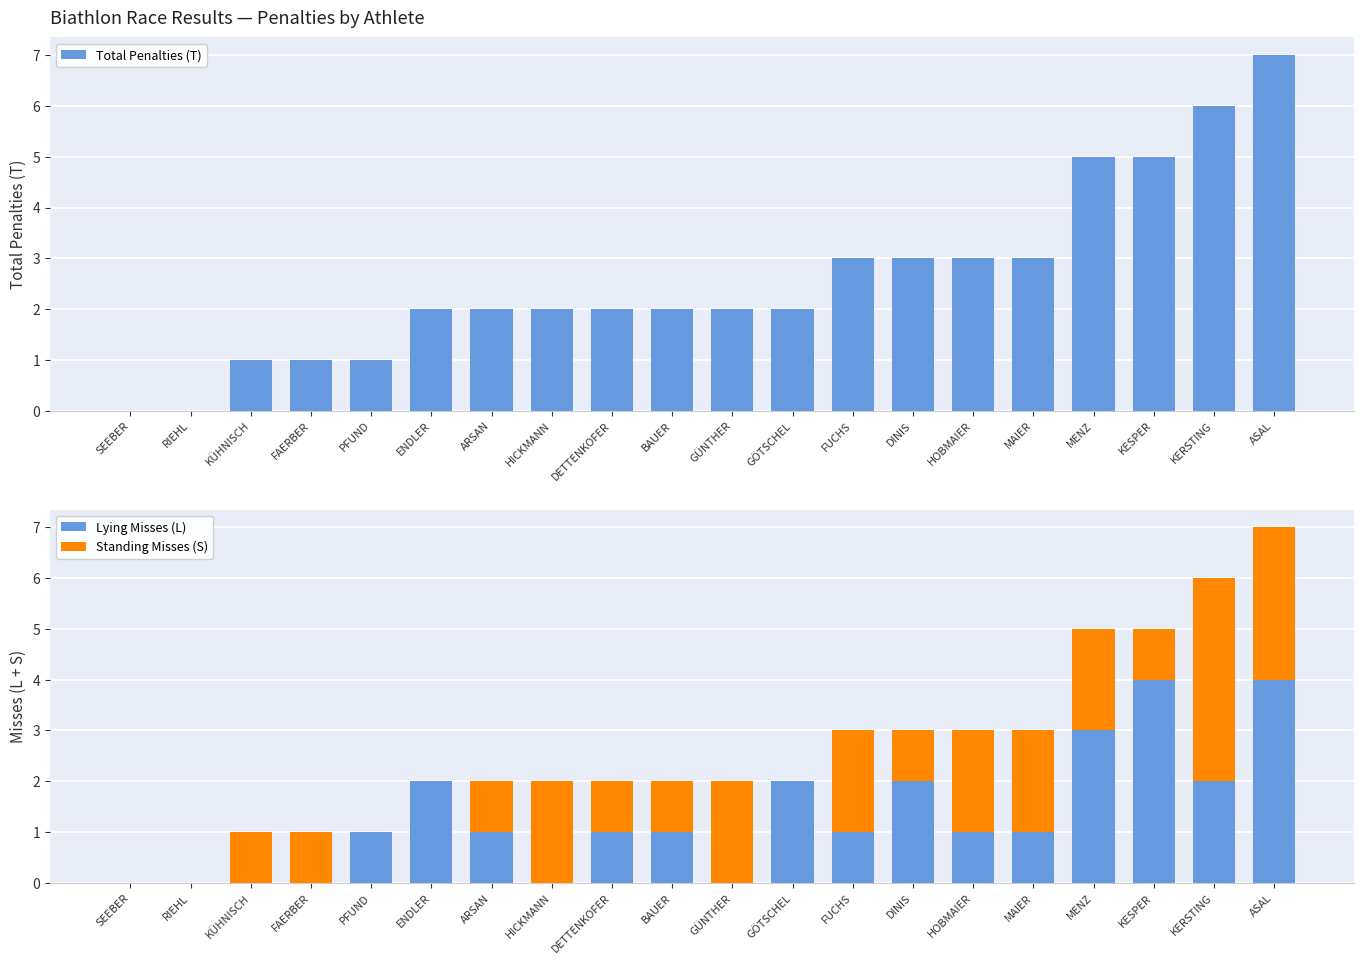

What is the sum of the Total Penalties (T) values at KERSTING and SEEBER?

6